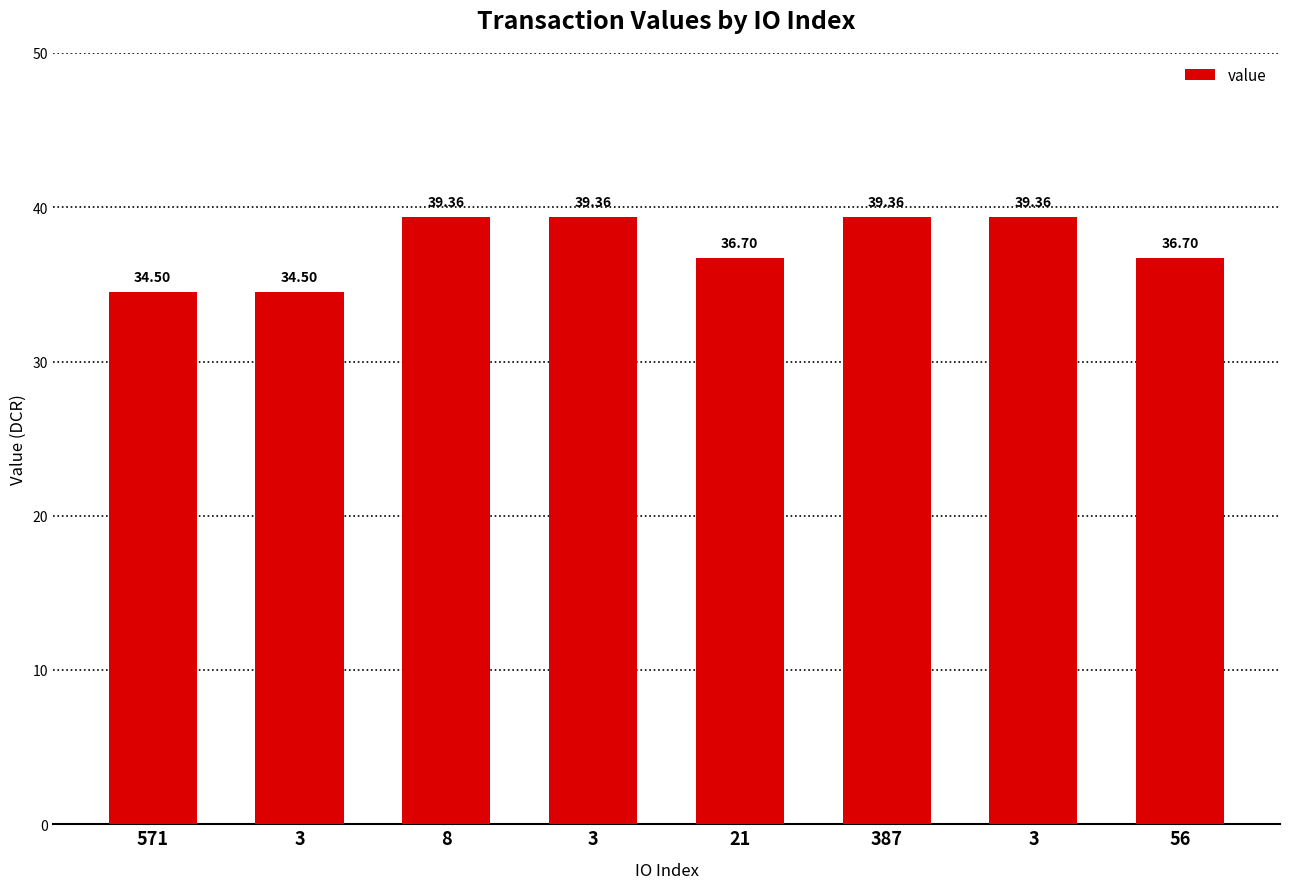

What is the change in value from 8 to 21?

-2.7